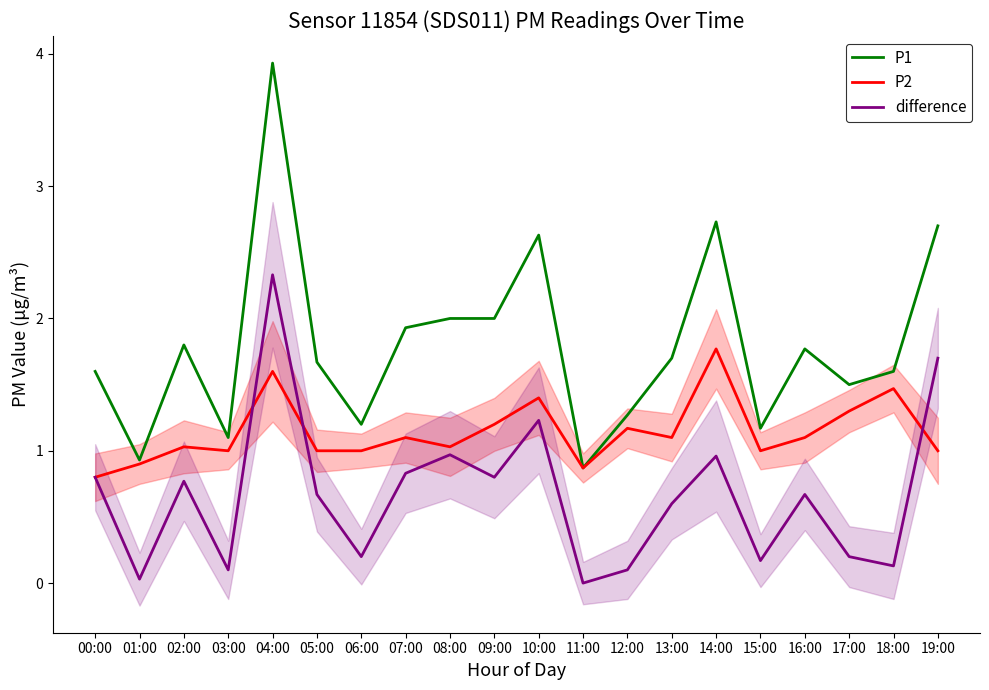

Where is the first local minimum for difference?

01:00